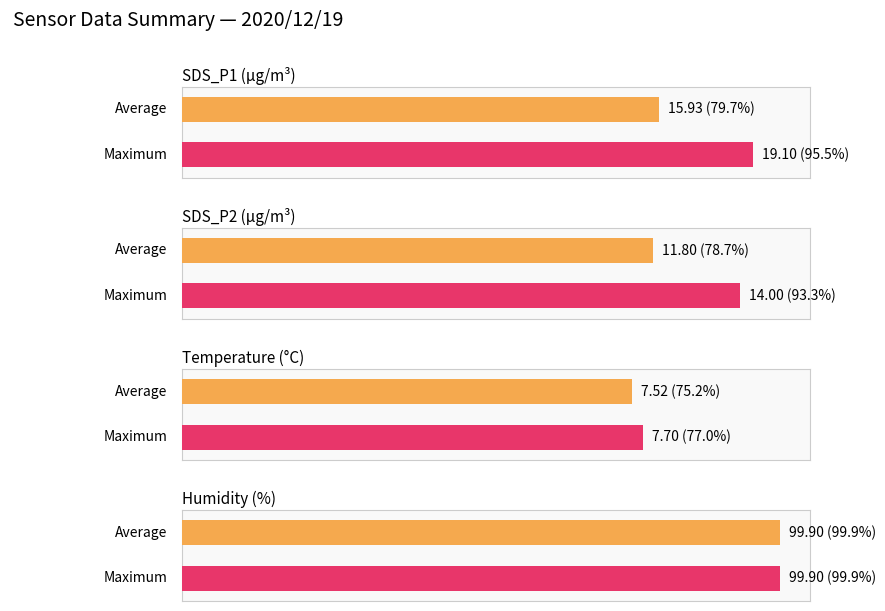

At which category is the sum across all series the highest?

Humidity